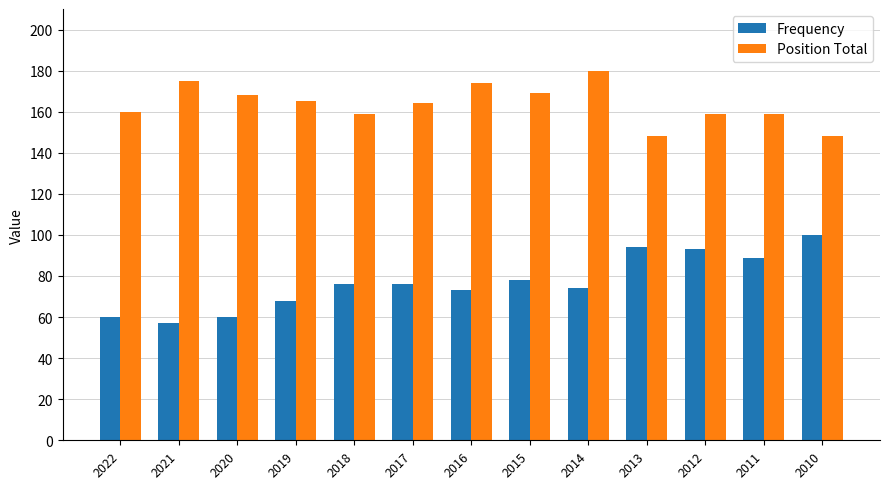

At how many categories does at least one series exceed 84?

13